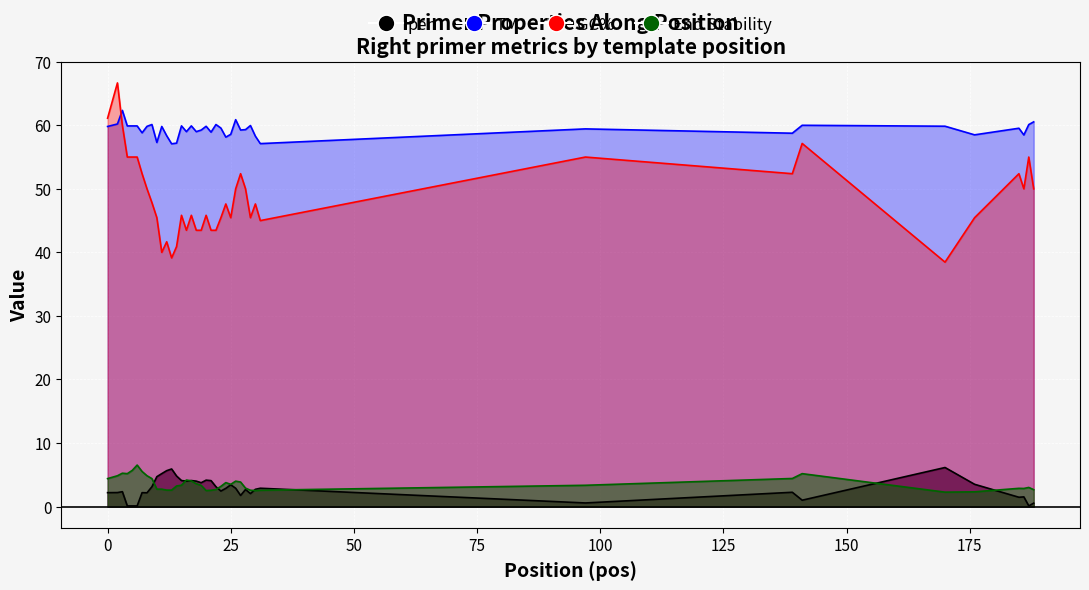

What is the maximum value shown in the chart?

66.7